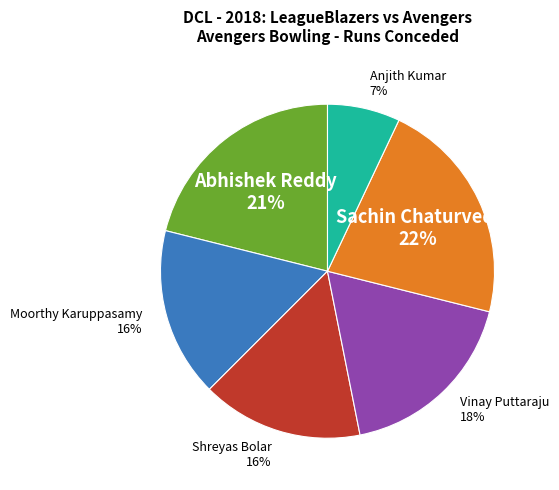

What is the largest slice in the pie chart?

Sachin Chaturvedi